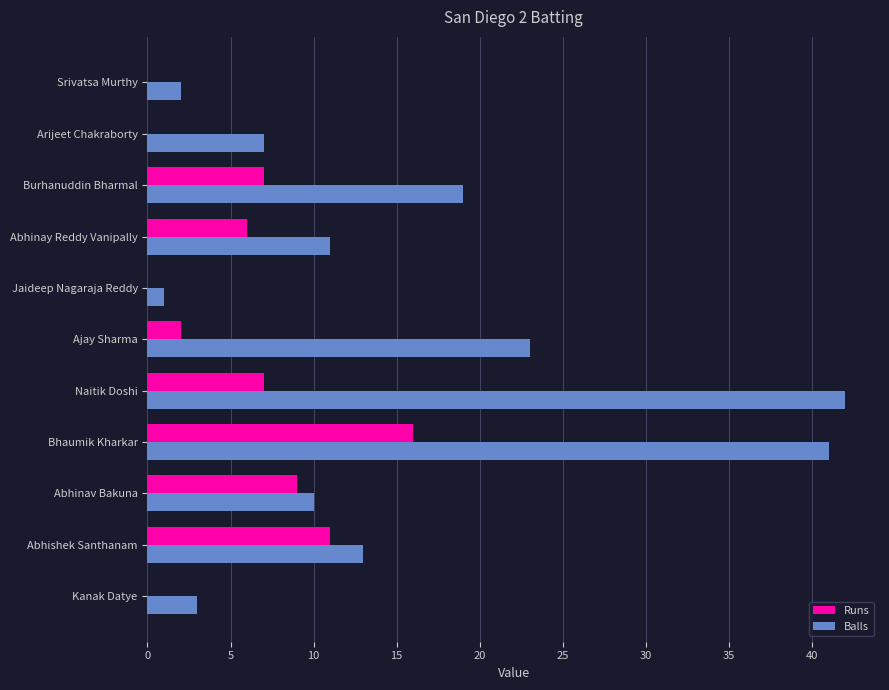

What is the average value of the Balls series?

16